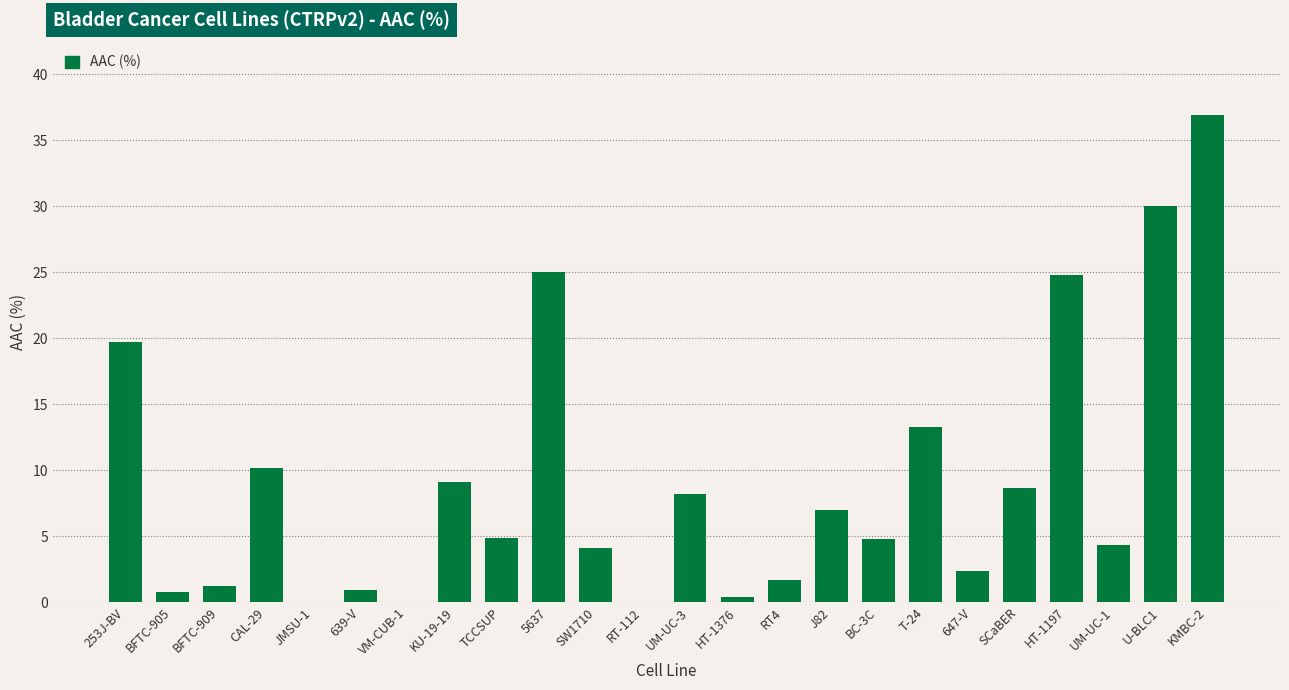

The value at RT-112 is 0.0. True or false?

True